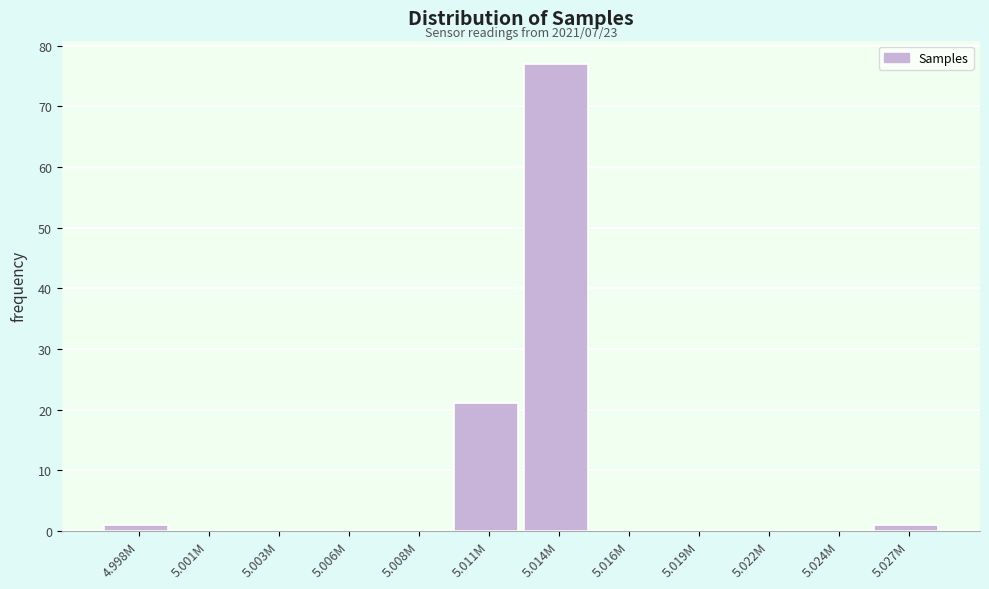

Reading left to right, extract all data points from this chart.

4.998M=1	5.001M=0	5.003M=0	5.006M=0	5.008M=0	5.011M=21	5.014M=77	5.016M=0	5.019M=0	5.022M=0	5.024M=0	5.027M=1